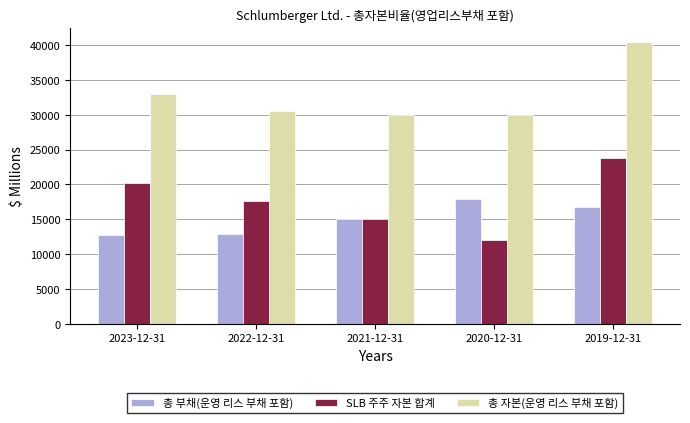

Which series has the widest spread of values?

SLB 주주 자본 합계